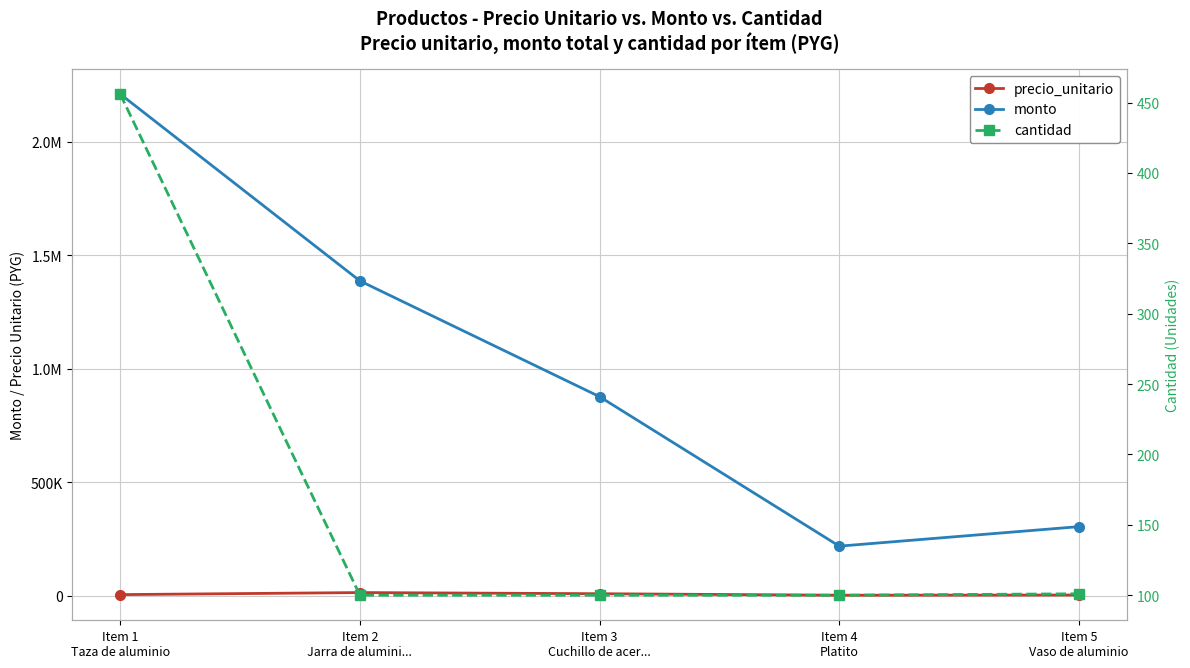

What is the label of the 5th point from the right?

Item 1
Taza de aluminio